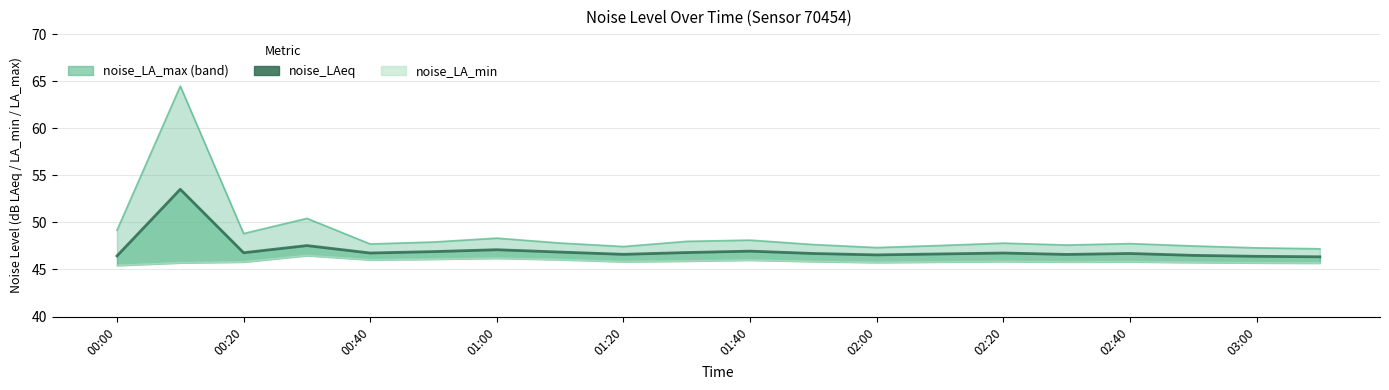

Count the number of categories in the chart.

20